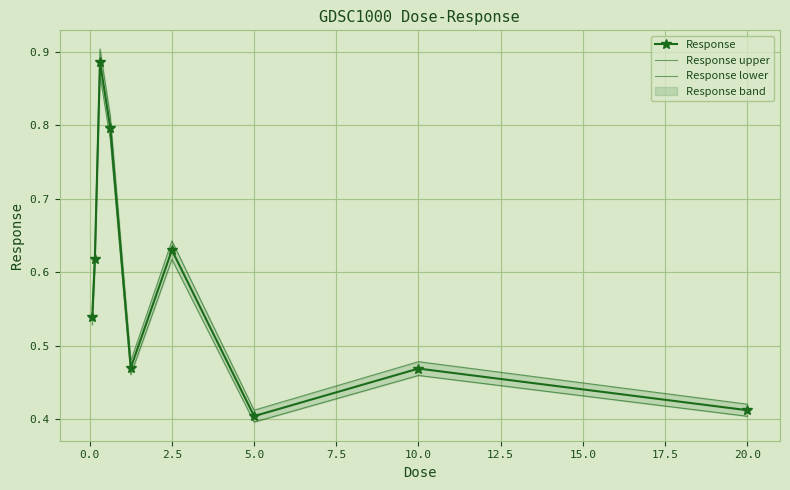

In Response, how many points are lower than both neighbors (excluding endpoints)?

2